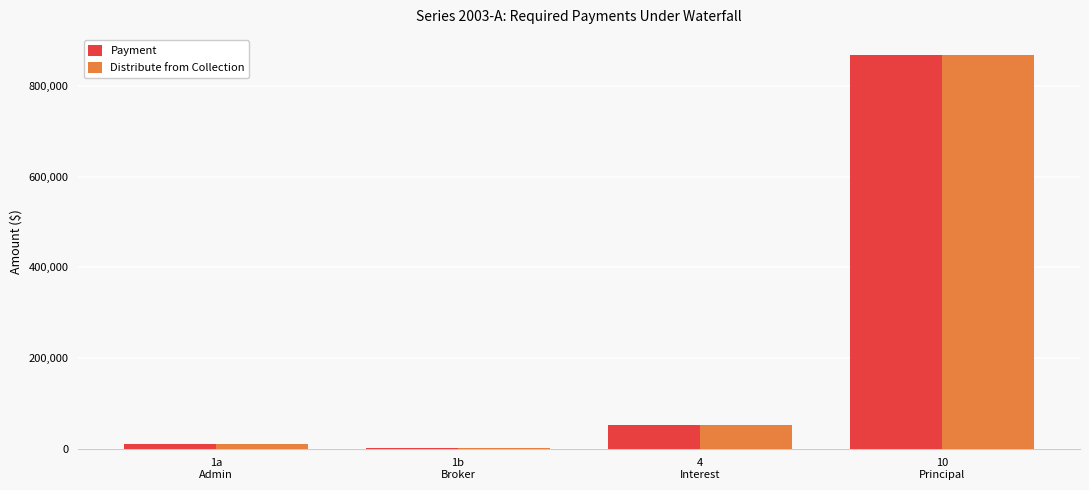

What is the total value across all series at 1a
Admin?

19533.9